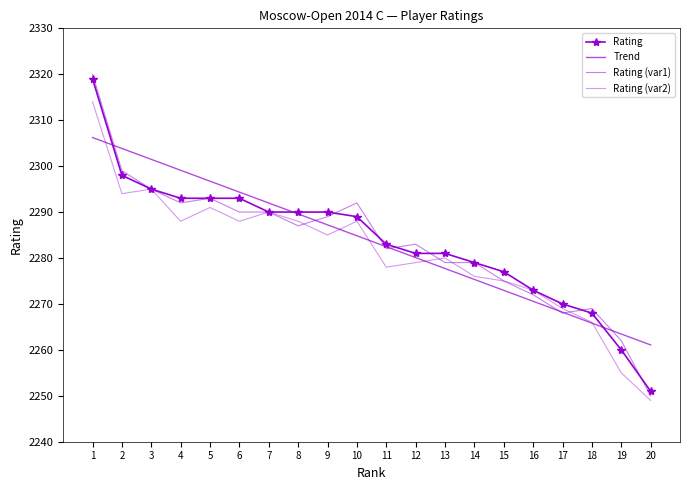

The Trend series shows 2263.4 at 19. True or false?

True